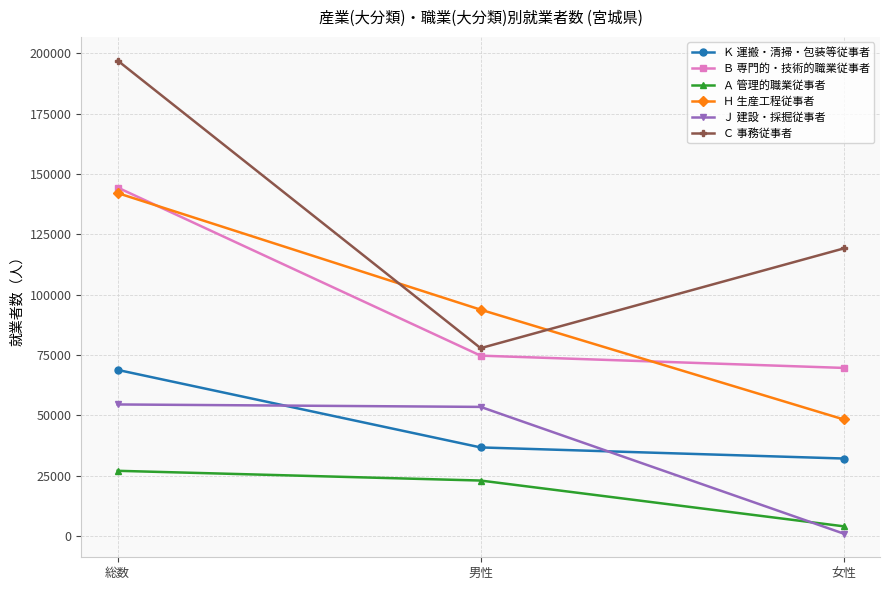

What is the minimum value shown in the chart?

1010